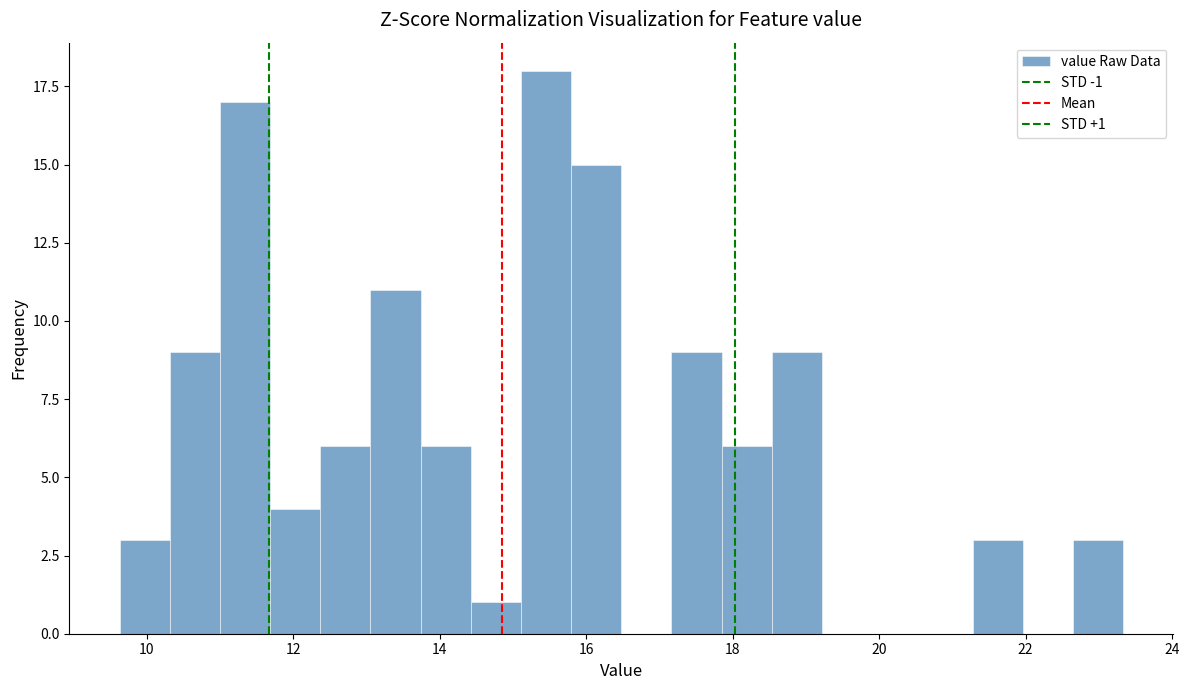

Around what value on the x-axis is the tallest bar? Give the approximate position of its centre, as read against the axis.

15.4